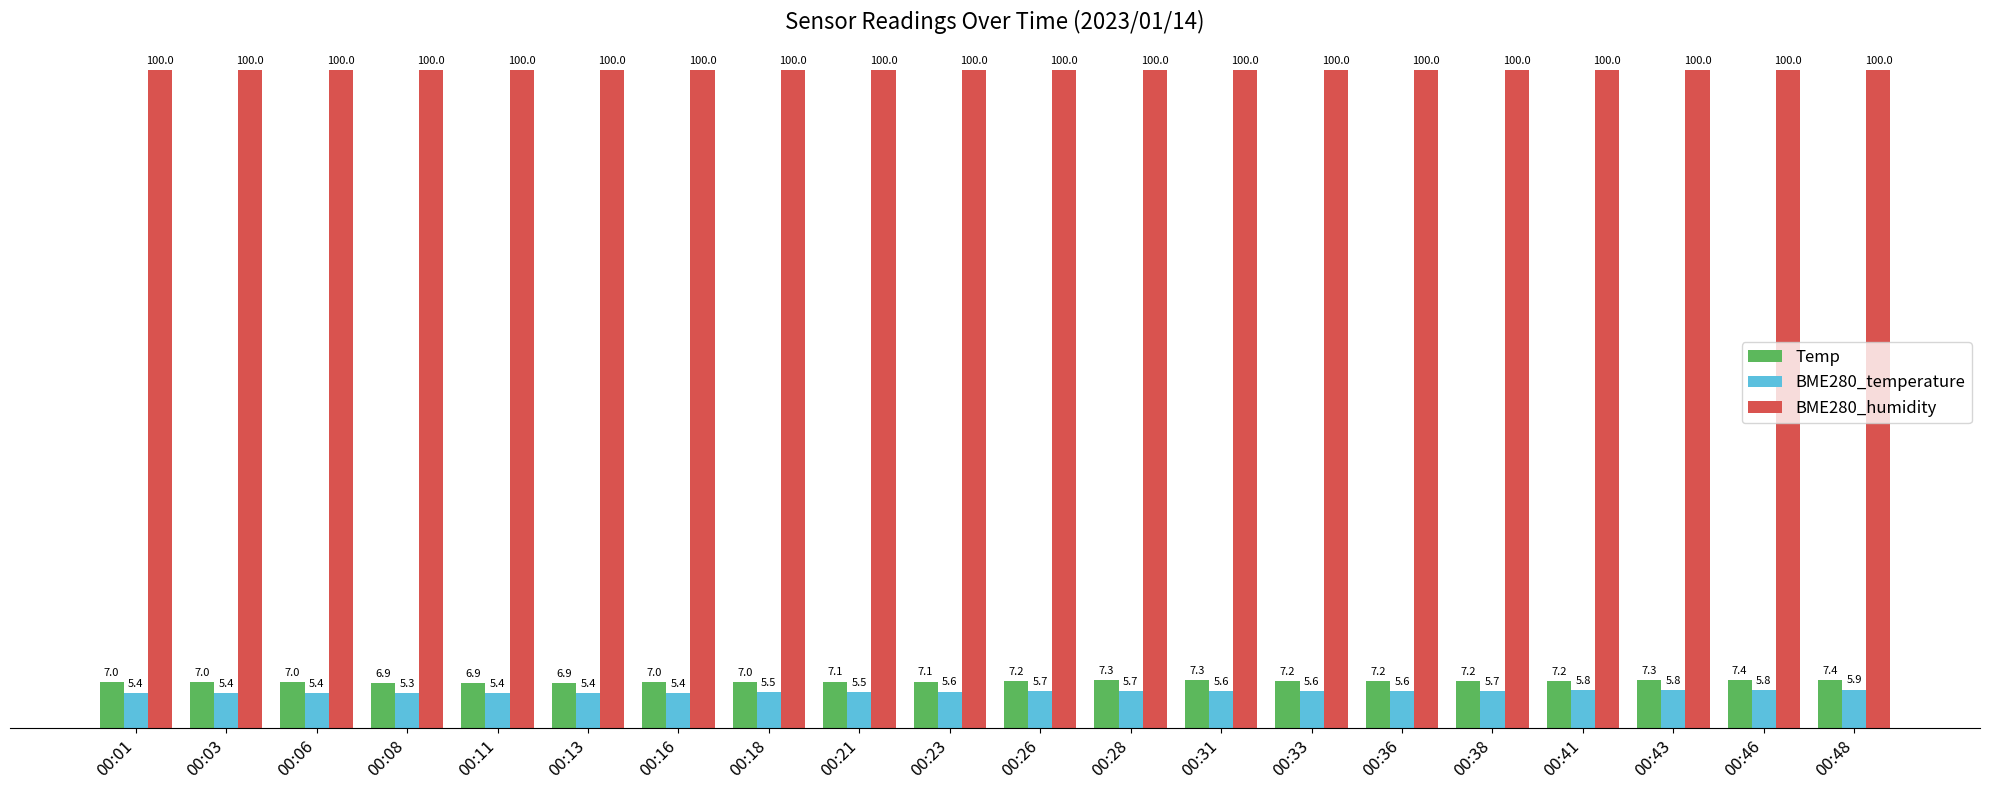

Rank the series at 00:28 from highest to lowest value.

BME280_humidity, Temp, BME280_temperature